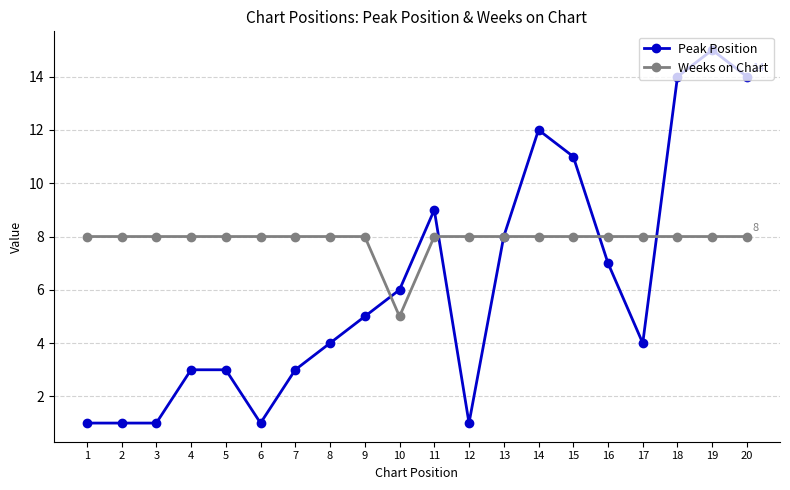

Is it true that Weeks on Chart equals 3 at 5?

False